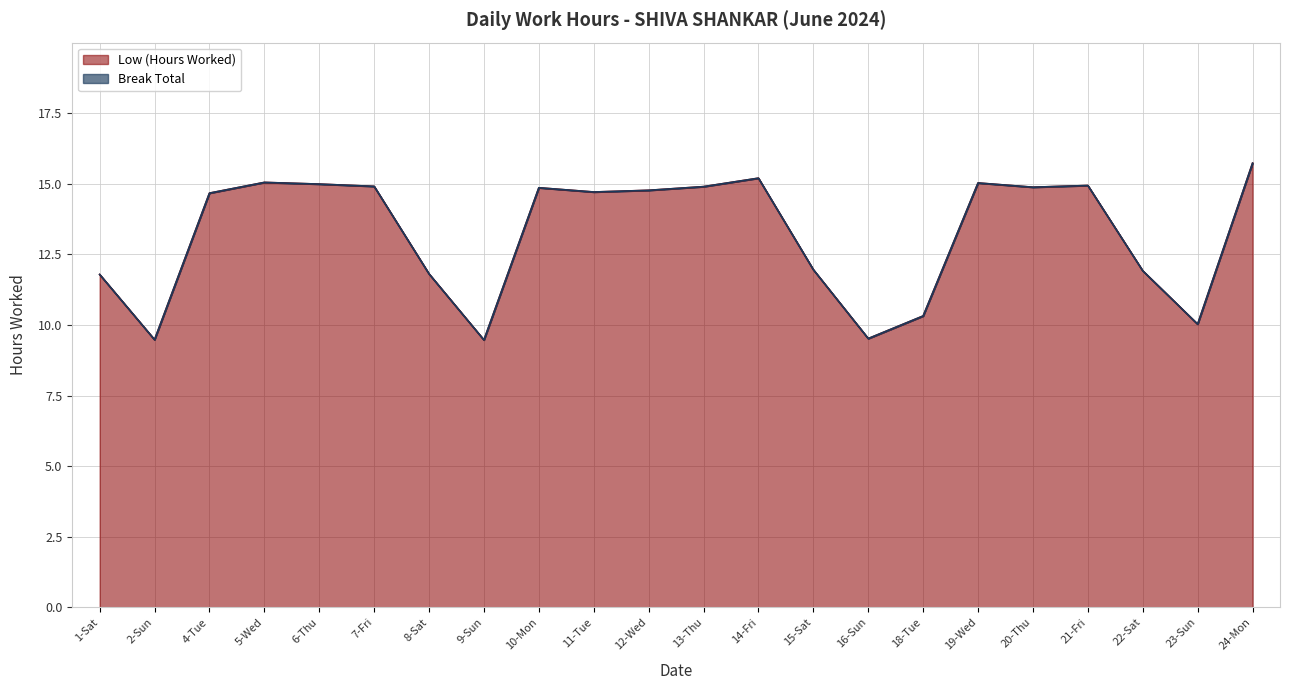

Where is the first local minimum?

2-Sun